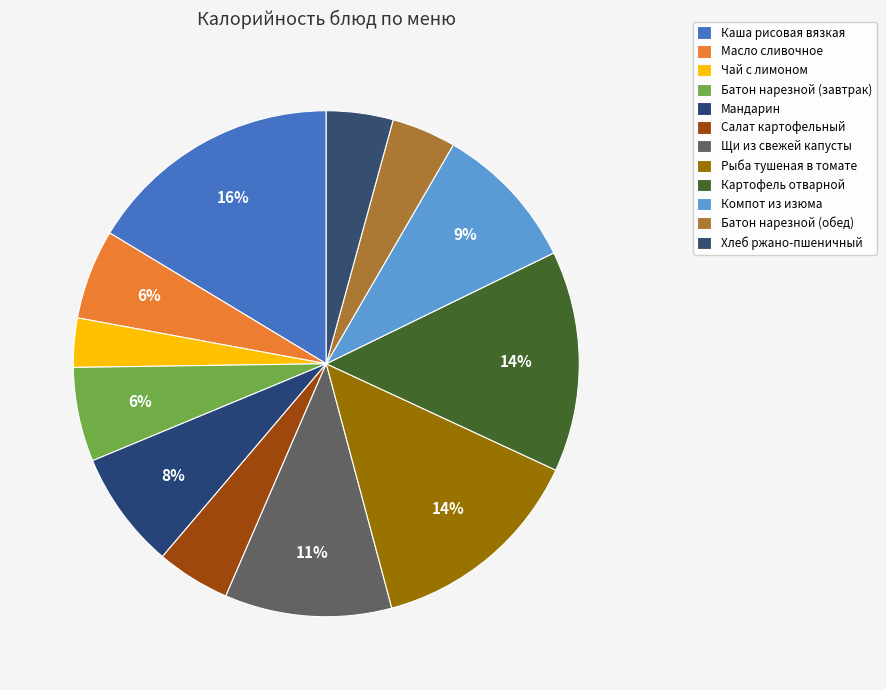

Is there a majority slice in this chart?

No